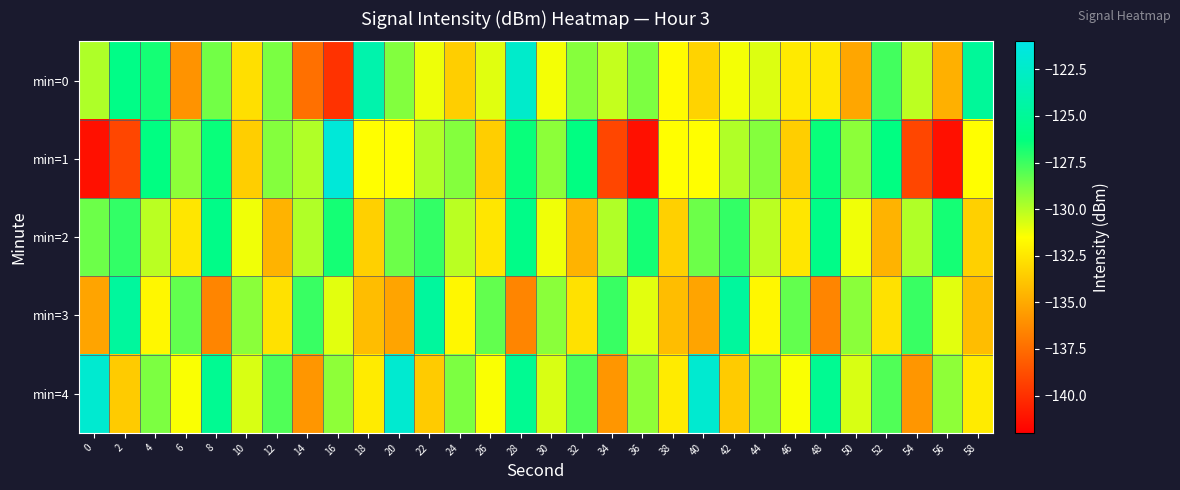

Reading left to right, extract all data points from this chart.

min=0: 0=-129.9	2=-125.9	4=-126.7	6=-135.9	8=-128.6	10=-132.8	12=-128.8	14=-137.3	16=-139.9	18=-123.9	20=-128.9	22=-131.2	24=-133.5	26=-130.9	28=-122.3	30=-131.3	32=-129.0	34=-130.3	36=-128.8	38=-131.6	40=-133.3	42=-131.3	44=-130.8	46=-132.3	48=-132.4	50=-135.1	52=-127.6	54=-130.1	56=-134.7	58=-124.9
min=1: 0=-141.3	2=-139.1	4=-126.1	6=-129.2	8=-126.4	10=-133.5	12=-129.0	14=-129.9	16=-121.7	18=-131.5	20=-131.5	22=-129.9	24=-129.0	26=-133.5	28=-126.4	30=-129.2	32=-126.1	34=-139.1	36=-141.3	38=-131.5	40=-131.5	42=-129.9	44=-129.0	46=-133.5	48=-126.4	50=-129.2	52=-126.1	54=-139.1	56=-141.3	58=-131.5
min=2: 0=-128.5	2=-127.3	4=-130.1	6=-132.5	8=-125.8	10=-131.2	12=-134.6	14=-129.9	16=-126.7	18=-133.4	20=-128.5	22=-127.3	24=-130.1	26=-132.5	28=-125.8	30=-131.2	32=-134.6	34=-129.9	36=-126.7	38=-133.4	40=-128.5	42=-127.3	44=-130.1	46=-132.5	48=-125.8	50=-131.2	52=-134.6	54=-129.9	56=-126.7	58=-133.4
min=3: 0=-135.2	2=-124.7	4=-131.8	6=-128.3	8=-136.5	10=-129.1	12=-132.7	14=-127.4	16=-130.9	18=-134.2	20=-135.2	22=-124.7	24=-131.8	26=-128.3	28=-136.5	30=-129.1	32=-132.7	34=-127.4	36=-130.9	38=-134.2	40=-135.2	42=-124.7	44=-131.8	46=-128.3	48=-136.5	50=-129.1	52=-132.7	54=-127.4	56=-130.9	58=-134.2
min=4: 0=-122.1	2=-133.6	4=-128.8	6=-131.4	8=-125.3	10=-130.7	12=-127.9	14=-135.8	16=-129.2	18=-132.3	20=-122.1	22=-133.6	24=-128.8	26=-131.4	28=-125.3	30=-130.7	32=-127.9	34=-135.8	36=-129.2	38=-132.3	40=-122.1	42=-133.6	44=-128.8	46=-131.4	48=-125.3	50=-130.7	52=-127.9	54=-135.8	56=-129.2	58=-132.3